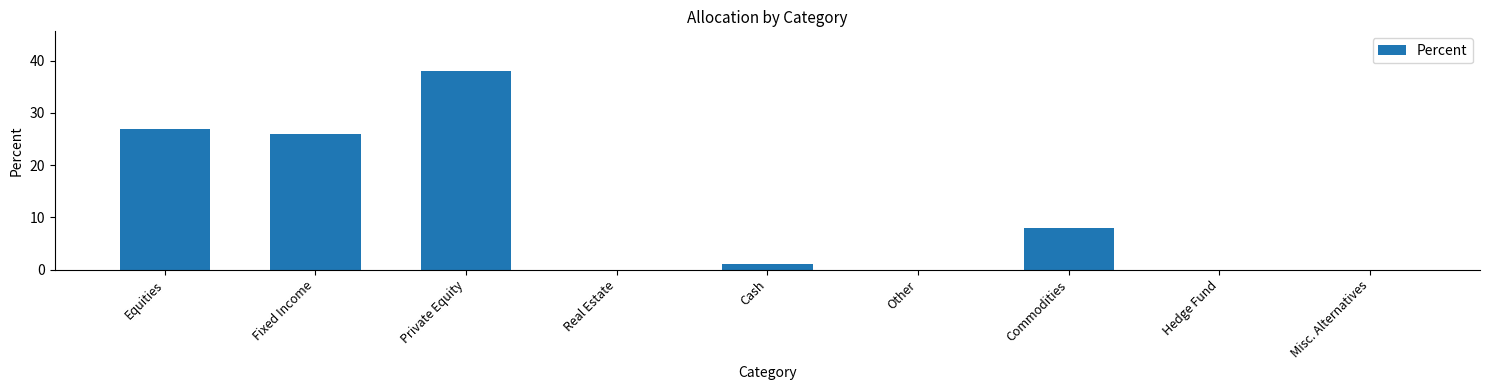

What is the greatest value displayed?

38